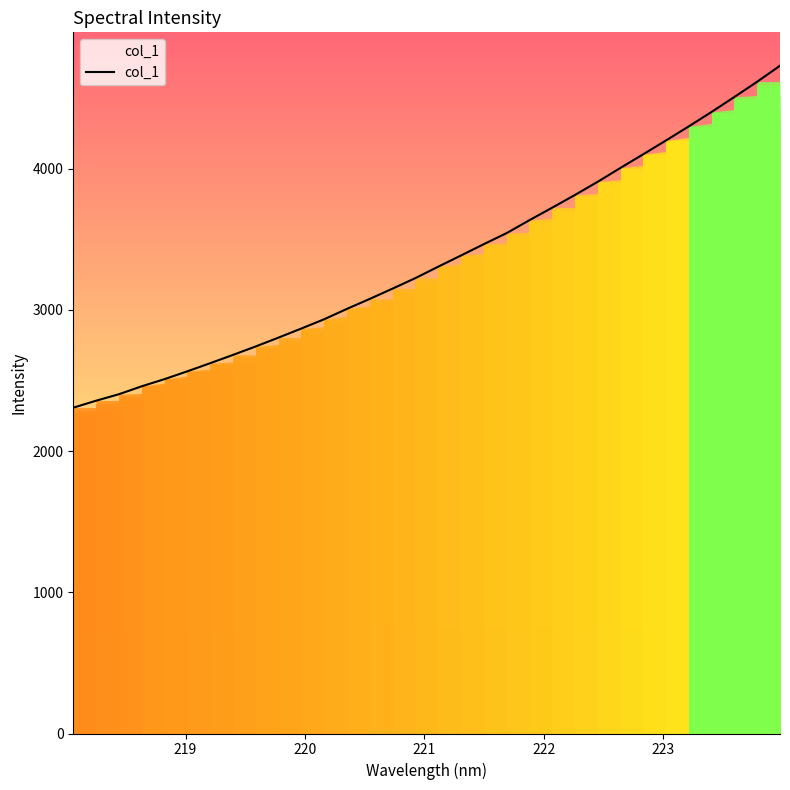

What is the maximum value for col_1?

4729.3